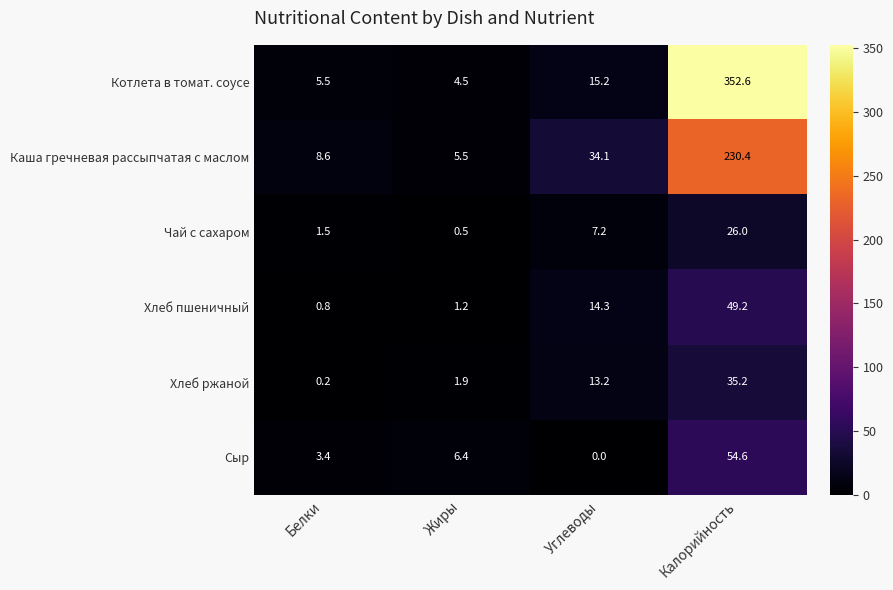

At how many categories does at least one series exceed 115?

1